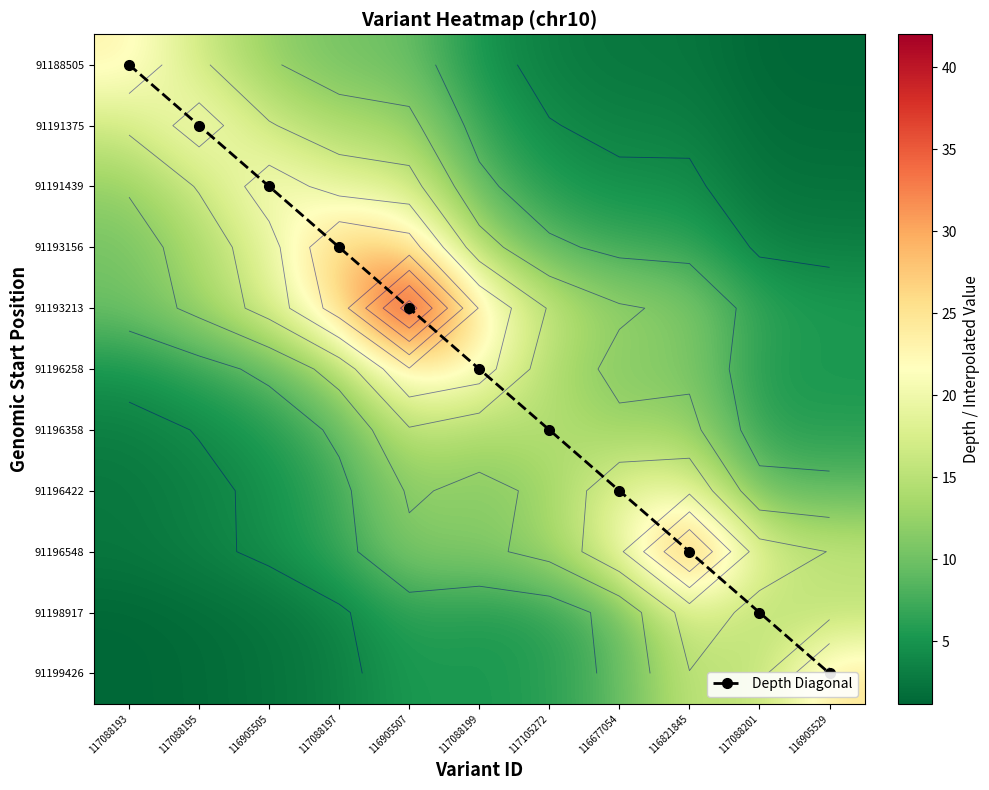

Which category has the highest value across all series?

116905507